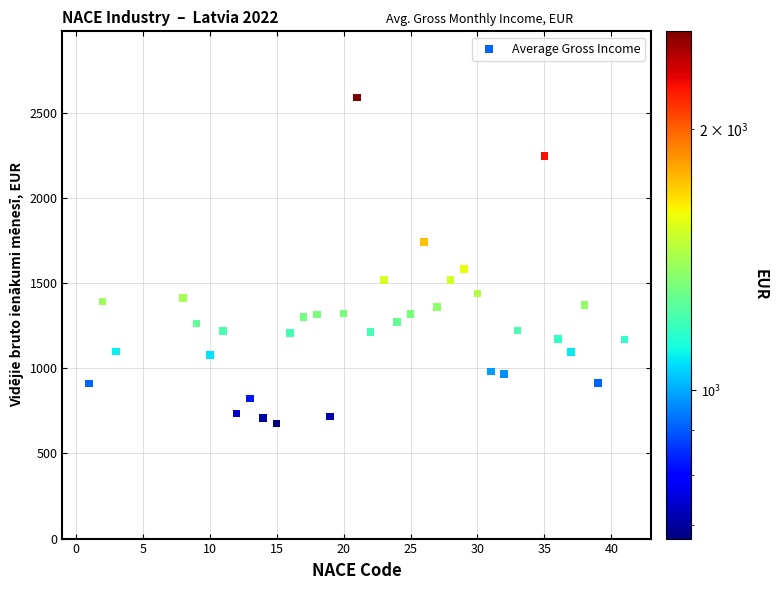

What is the range of Y values (max minus min)?

1914.7